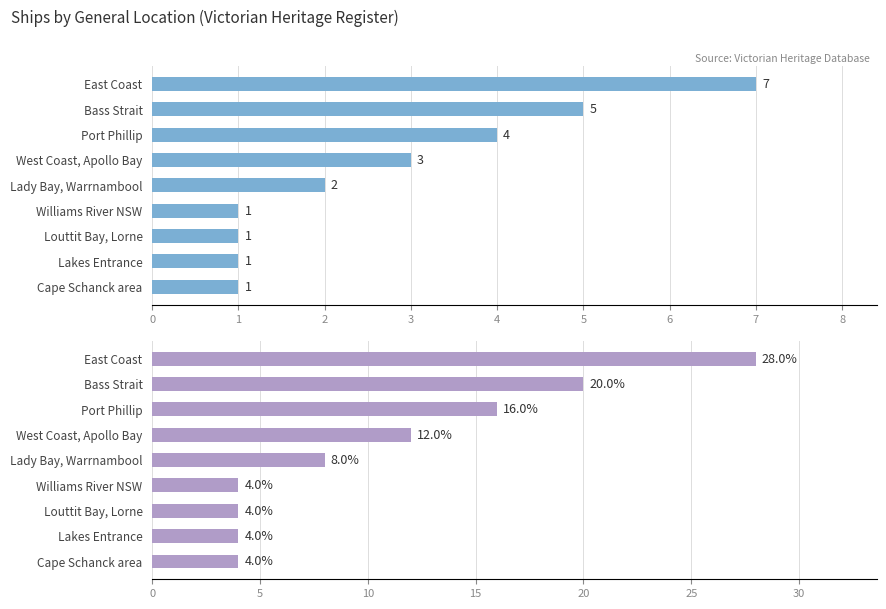

How many data points does each series have?

9